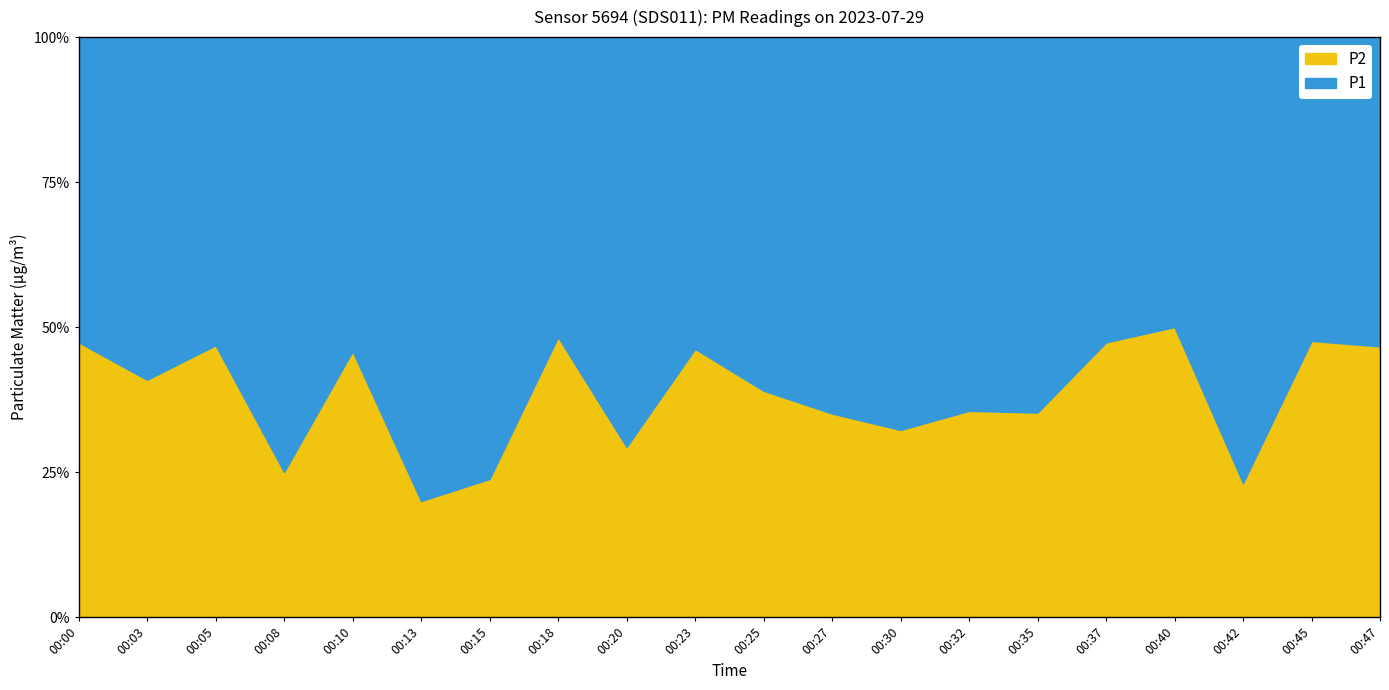

At which category does the chart reach its peak across all series?

00:13